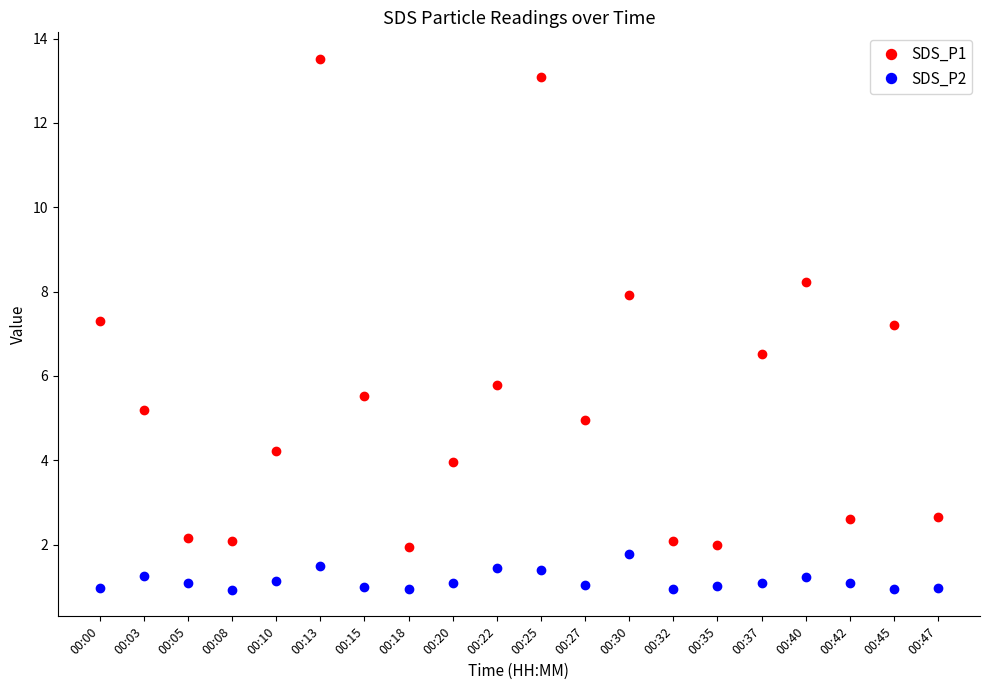

Rank the series by their average value, from lowest to highest.

SDS_P2, SDS_P1